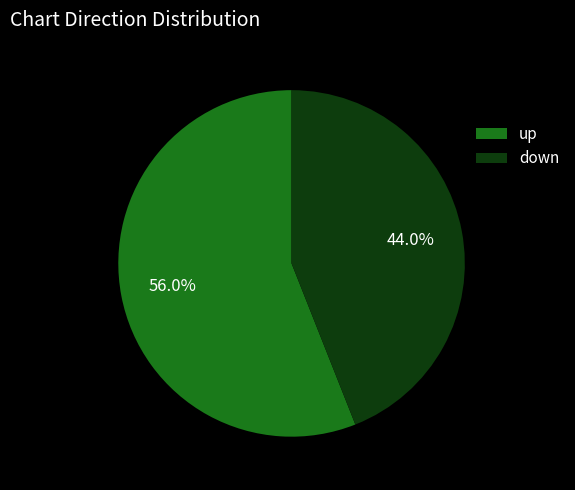

To the nearest percent, what is the average slice percentage?

50%